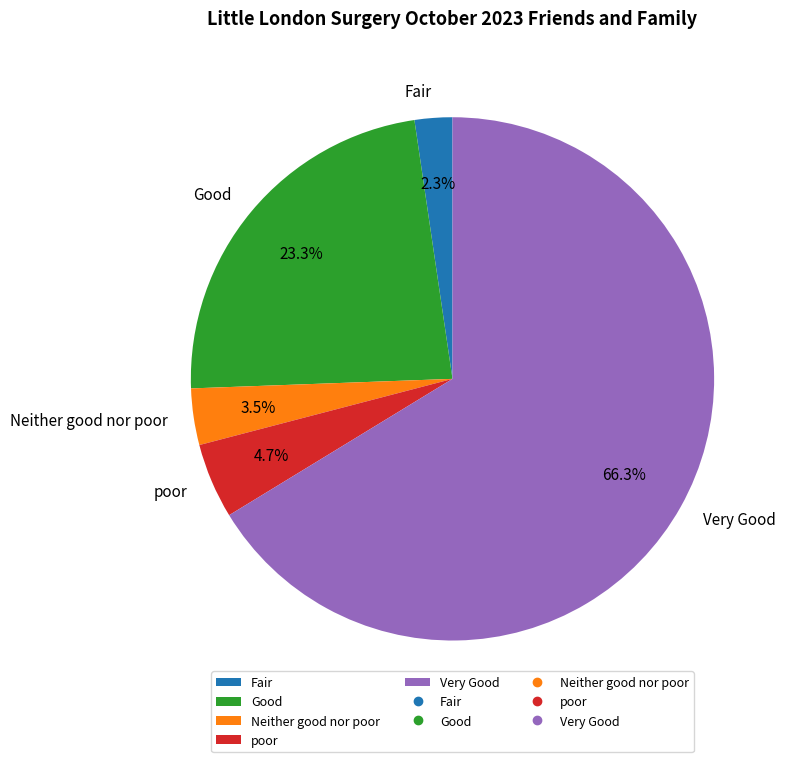

Which slice is the largest?

Very Good